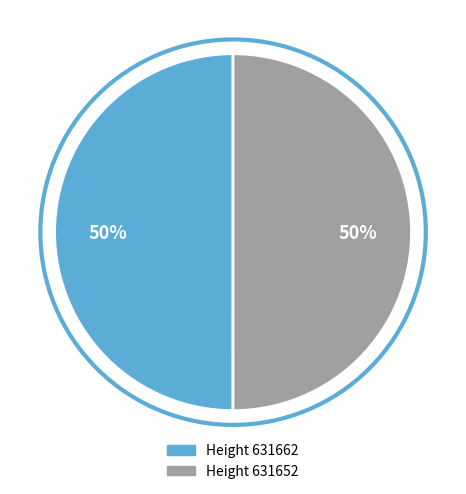

Count the number of slices in the pie.

2